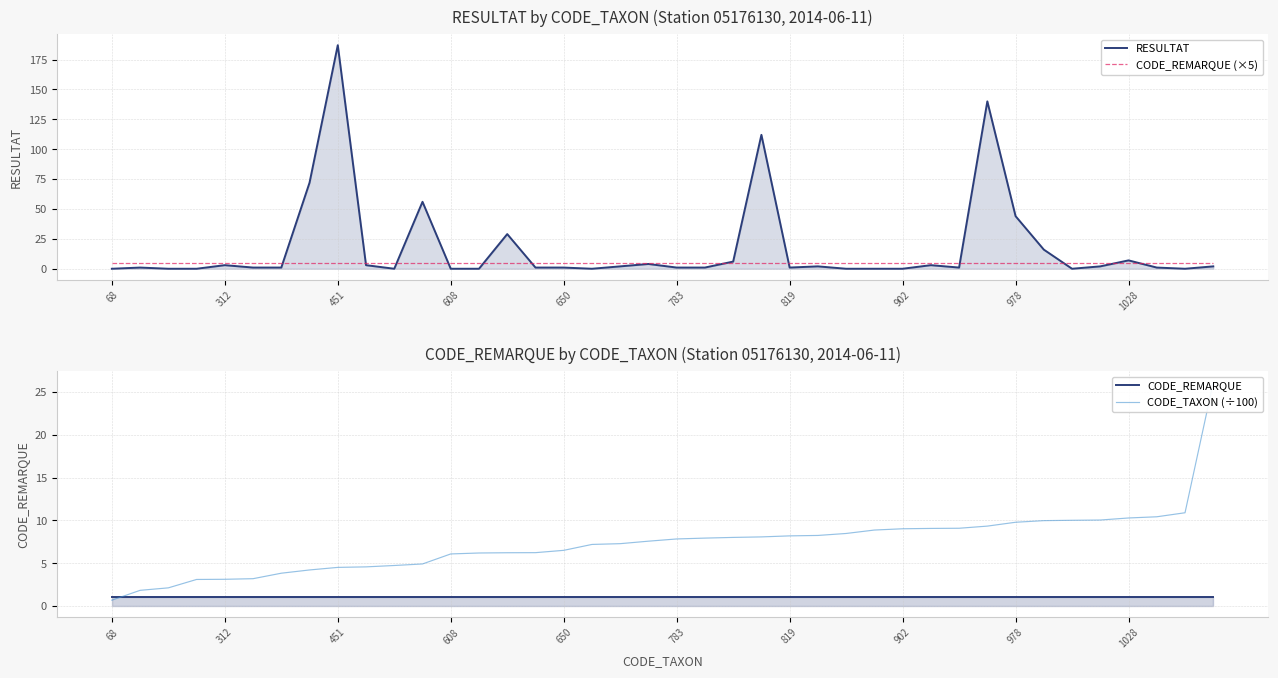

What position from the right is 31?

9